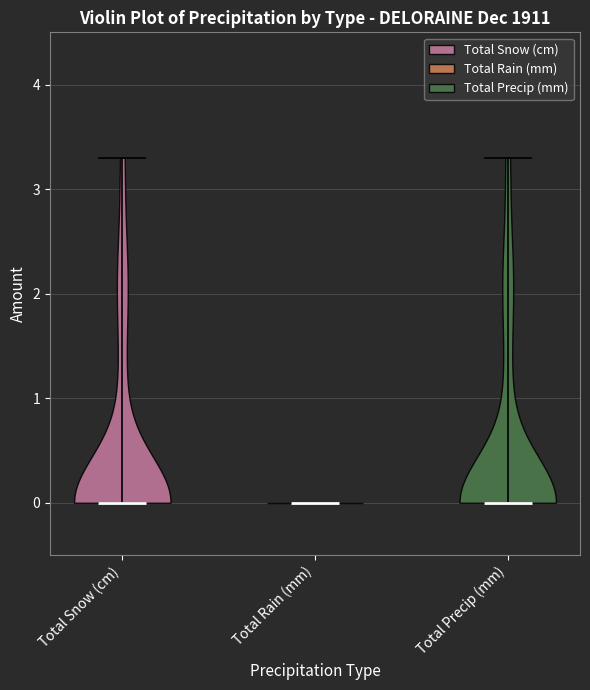

Reading left to right, read every violin against the y-axis: where its median line is, and the lowest and highest points it reaches. The values are not printed on the chart, so give them approximately, as read against the axis.

Total Snow (cm): median line 0.0, lowest point 0.0, highest point 3.3
Total Rain (mm): median line 0.0, lowest point 0.0, highest point 0.0
Total Precip (mm): median line 0.0, lowest point 0.0, highest point 3.3